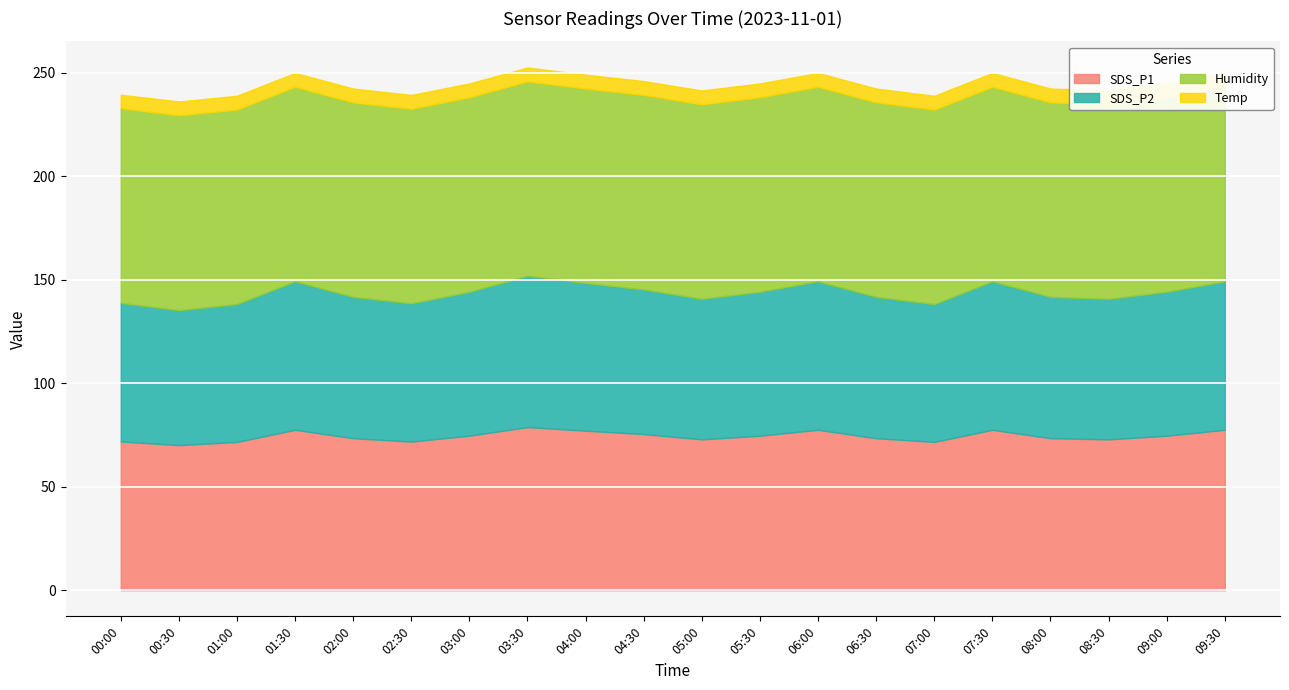

Reading right to left, extract all data points from this chart.

SDS_P1: 09:30=77.5	09:00=74.7	08:30=72.9	08:00=73.5	07:30=77.5	07:00=71.7	06:30=73.5	06:00=77.5	05:30=74.7	05:00=72.9	04:30=75.5	04:00=77.1	03:30=78.8	03:00=74.7	02:30=71.8	02:00=73.5	01:30=77.5	01:00=71.7	00:30=70.1	00:00=71.9
SDS_P2: 09:30=71.8	09:00=69.6	08:30=67.9	08:00=68.3	07:30=71.8	07:00=66.6	06:30=68.3	06:00=71.8	05:30=69.6	05:00=67.9	04:30=69.9	04:00=71.4	03:30=73.2	03:00=69.5	02:30=66.8	02:00=68.3	01:30=71.8	01:00=66.6	00:30=65.2	00:00=67.0
Humidity: 09:30=94.0	09:00=94.0	08:30=94.0	08:00=94.0	07:30=94.0	07:00=94.0	06:30=94.0	06:00=94.0	05:30=94.0	05:00=94.0	04:30=94.0	04:00=94.0	03:30=93.9	03:00=94.0	02:30=94.0	02:00=94.0	01:30=94.0	01:00=94.0	00:30=94.2	00:00=94.1
Temp: 09:30=6.7	09:00=6.7	08:30=6.7	08:00=6.7	07:30=6.7	07:00=6.7	06:30=6.7	06:00=6.7	05:30=6.7	05:00=6.7	04:30=6.7	04:00=6.7	03:30=6.7	03:00=6.7	02:30=6.7	02:00=6.7	01:30=6.7	01:00=6.7	00:30=6.7	00:00=6.5